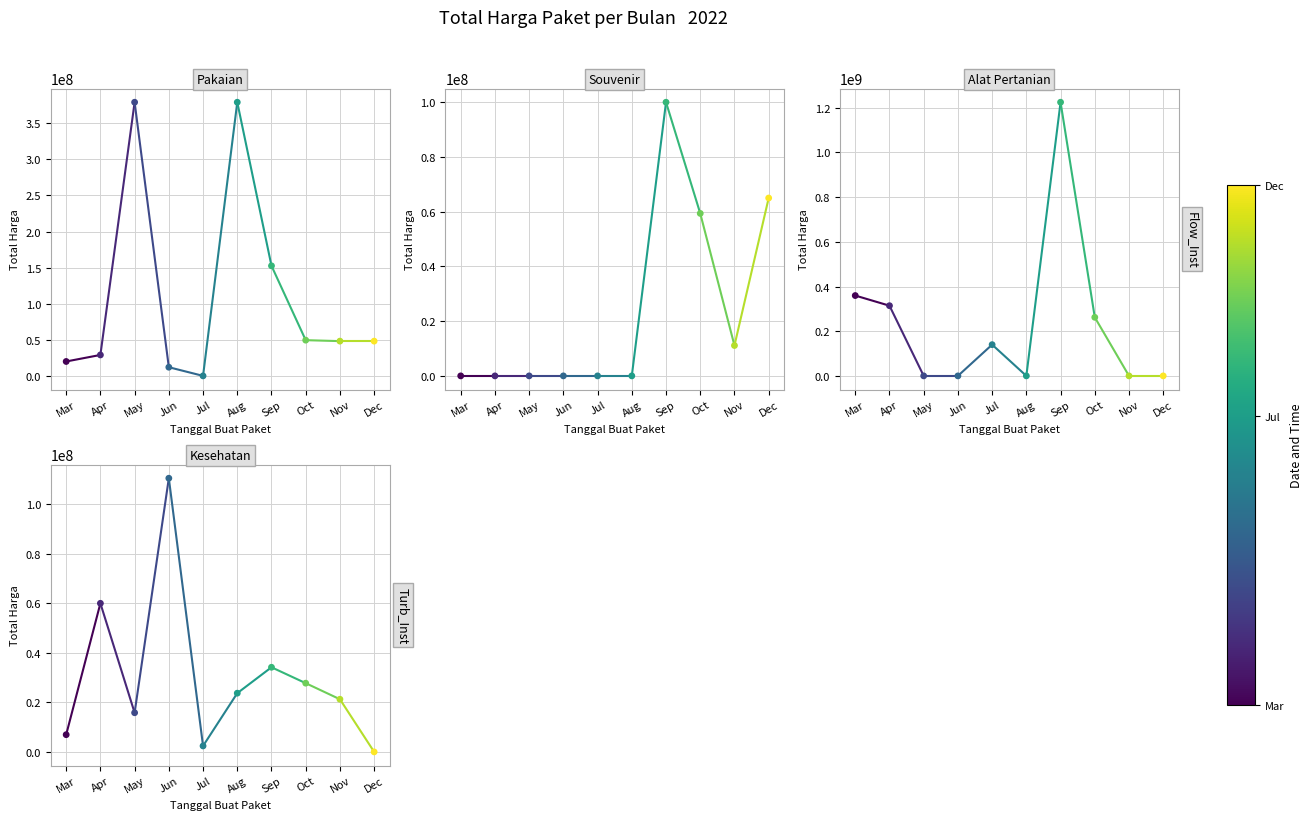

What is the total value across all series at May?

394862200